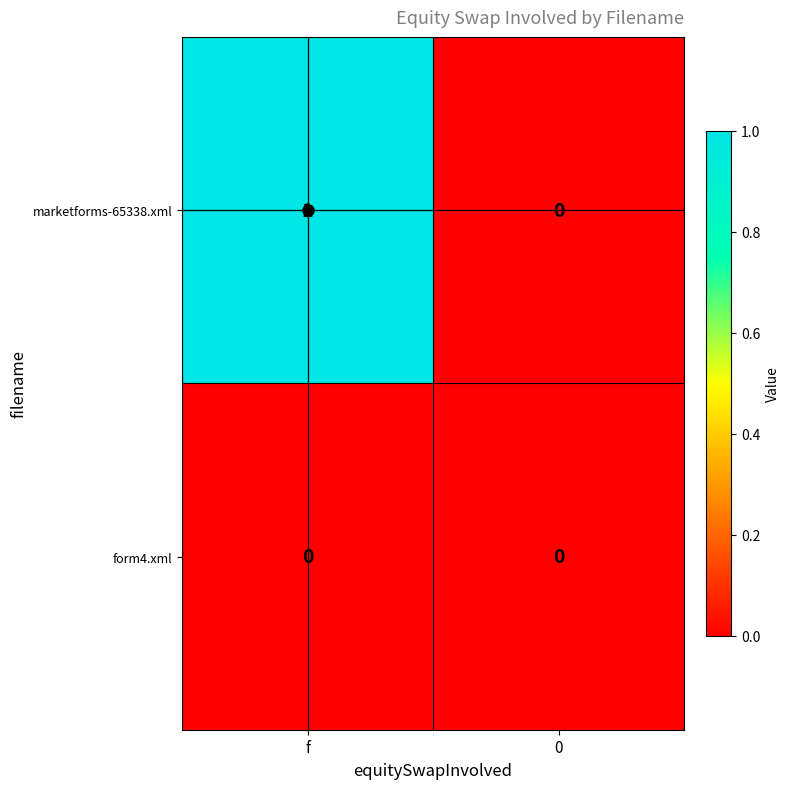

The marketforms-65338.xml series shows 0 at 0. True or false?

True